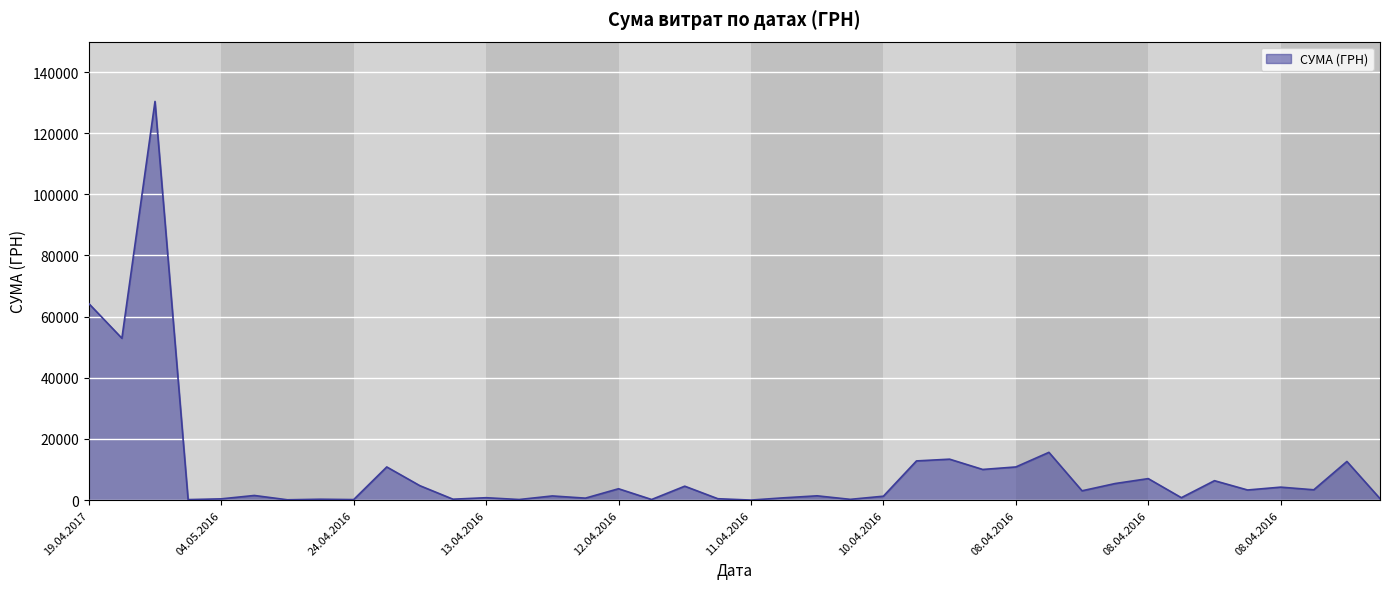

What is the greatest value displayed?

130379.7